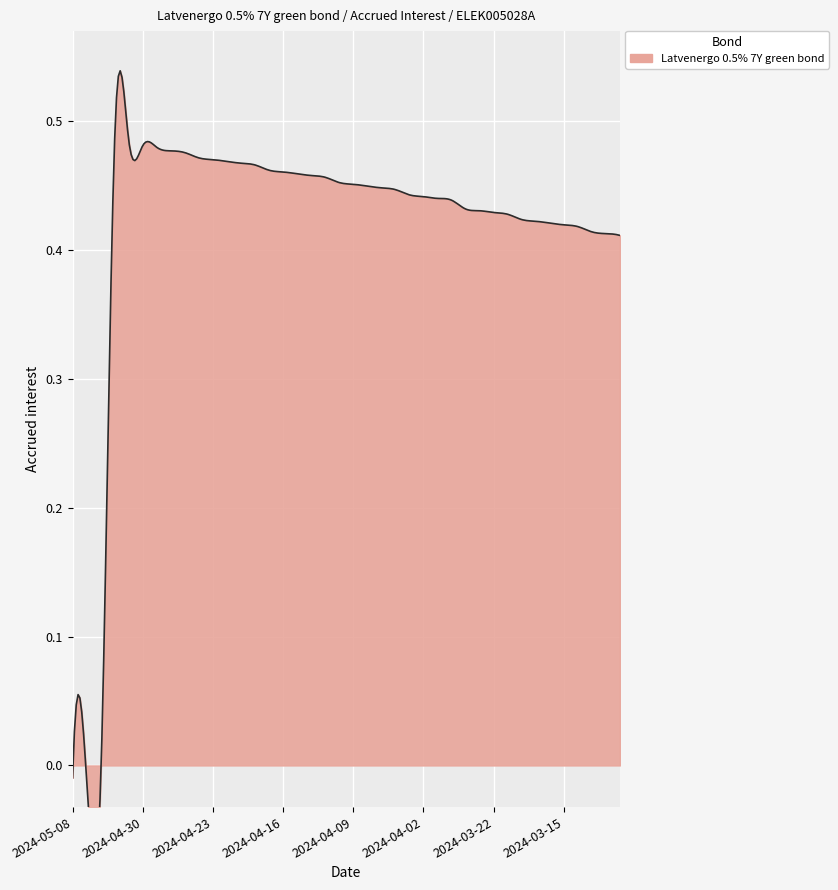

Reading left to right, transcribe all the data shown in this chart.

2024-05-08=-0.0	2024-05-07=-0.0	2024-05-06=-0.0	2024-05-03=0.5	2024-05-02=0.5	2024-04-30=0.5	2024-04-29=0.5	2024-04-26=0.5	2024-04-25=0.5	2024-04-24=0.5	2024-04-23=0.5	2024-04-22=0.5	2024-04-19=0.5	2024-04-18=0.5	2024-04-17=0.5	2024-04-16=0.5	2024-04-15=0.5	2024-04-12=0.5	2024-04-11=0.5	2024-04-10=0.5	2024-04-09=0.5	2024-04-08=0.4	2024-04-05=0.4	2024-04-04=0.4	2024-04-03=0.4	2024-04-02=0.4	2024-03-28=0.4	2024-03-27=0.4	2024-03-26=0.4	2024-03-25=0.4	2024-03-22=0.4	2024-03-21=0.4	2024-03-20=0.4	2024-03-19=0.4	2024-03-18=0.4	2024-03-15=0.4	2024-03-14=0.4	2024-03-13=0.4	2024-03-12=0.4	2024-03-11=0.4